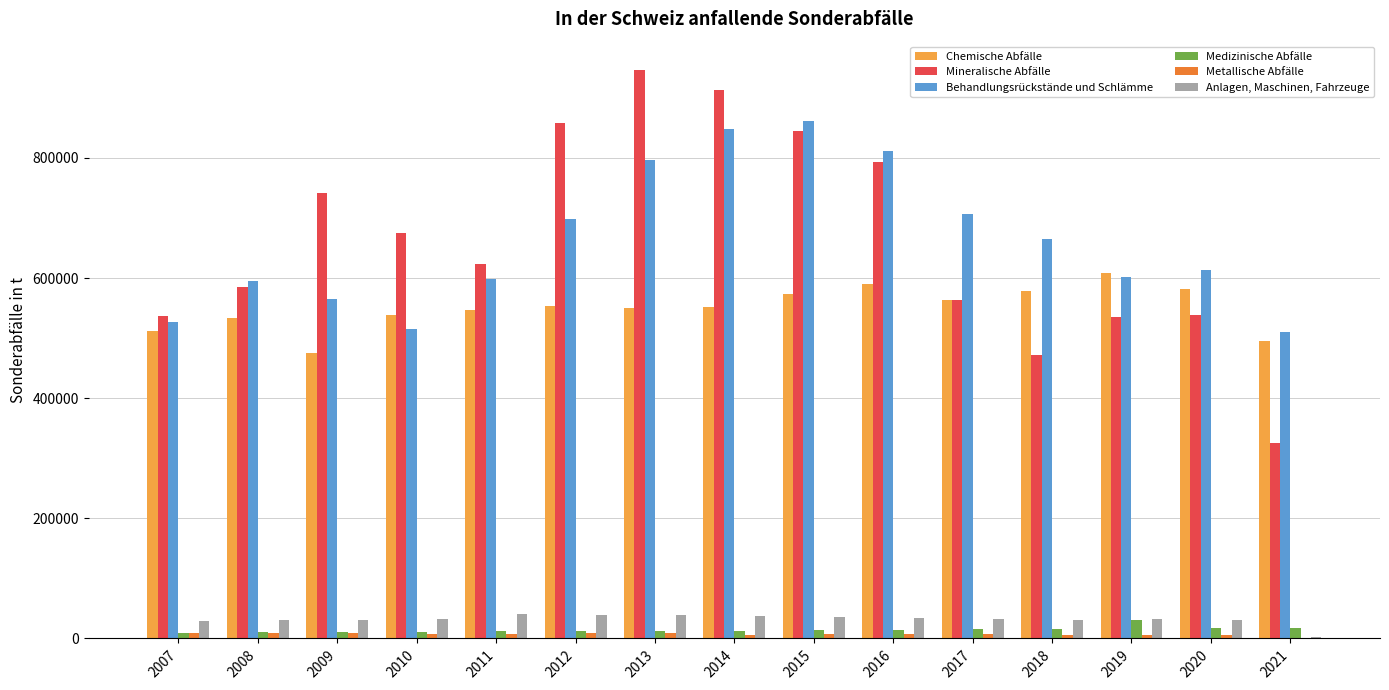

What is the maximum value for Medizinische Abfälle?

30300